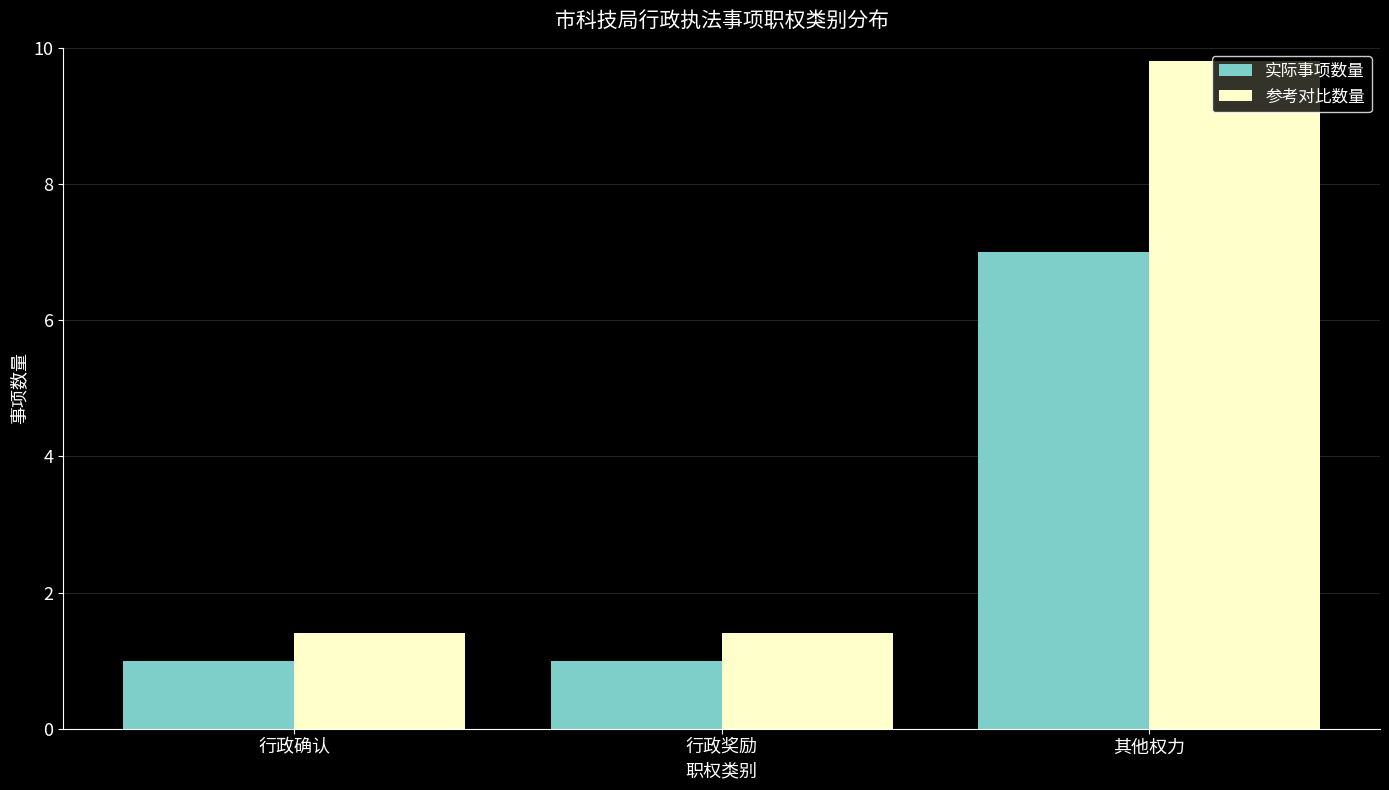

Reading left to right, what are all the values shown in this chart?

实际事项数量: 行政确认=1.0	行政奖励=1.0	其他权力=7.0
参考对比数量: 行政确认=1.4	行政奖励=1.4	其他权力=9.8